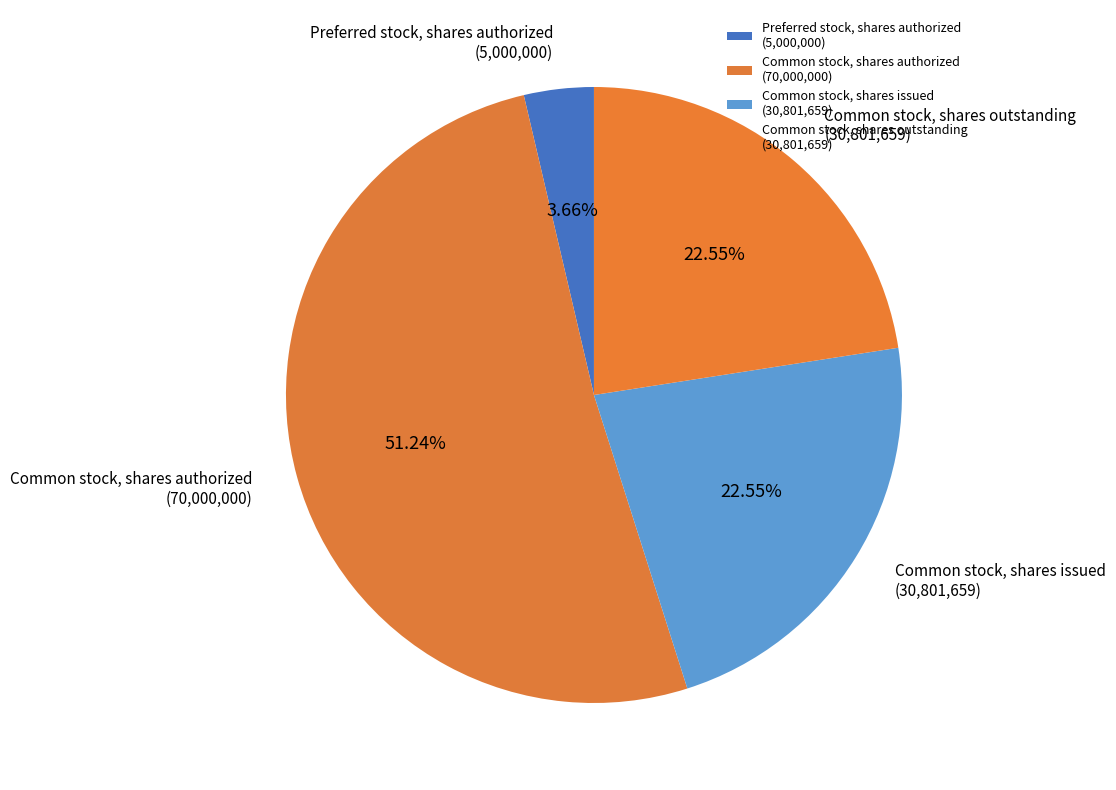

Count the number of slices in the pie.

4